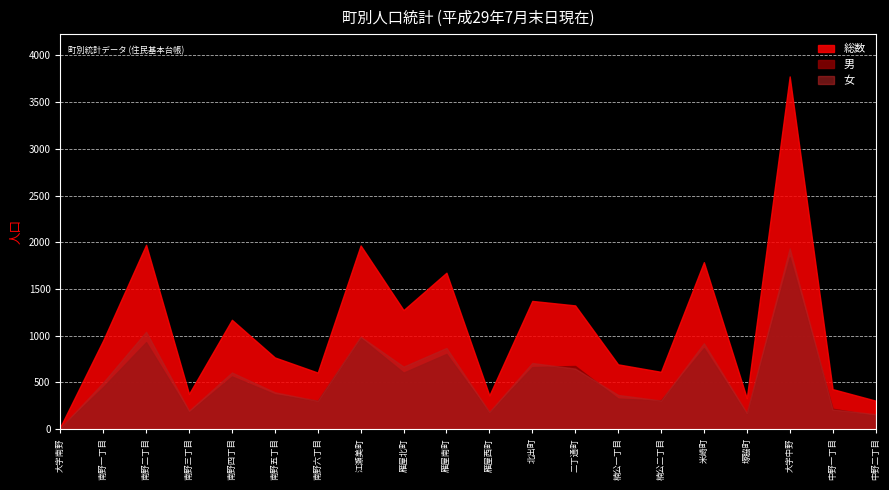

The value of 男 at 南野三丁目 is 181. True or false?

True